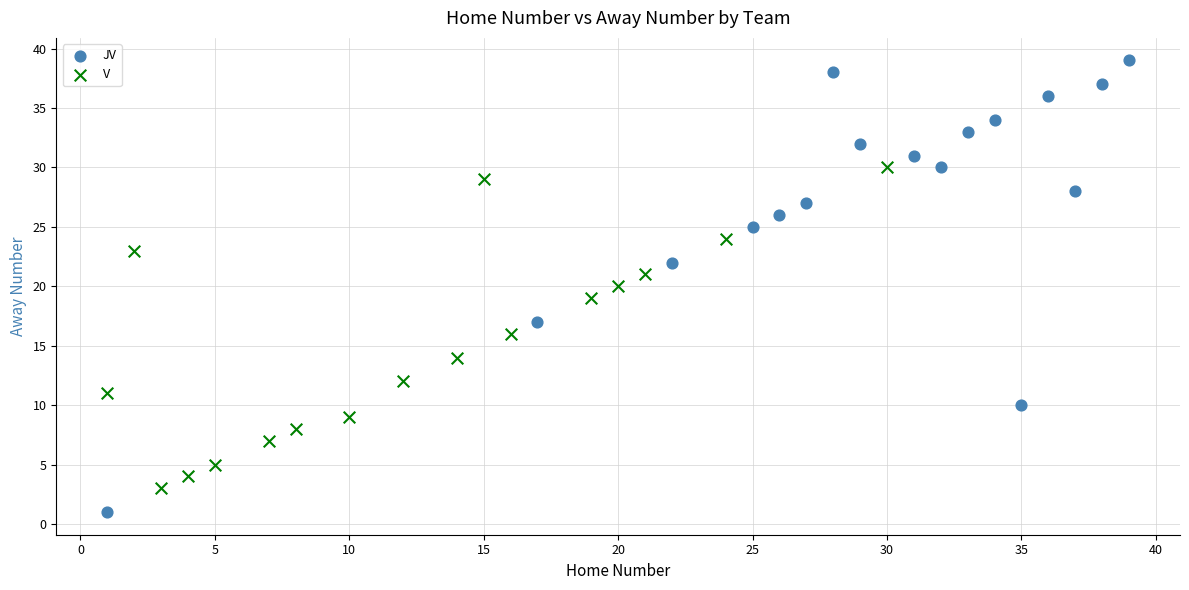

Which series reaches the minimum Y coordinate?

JV